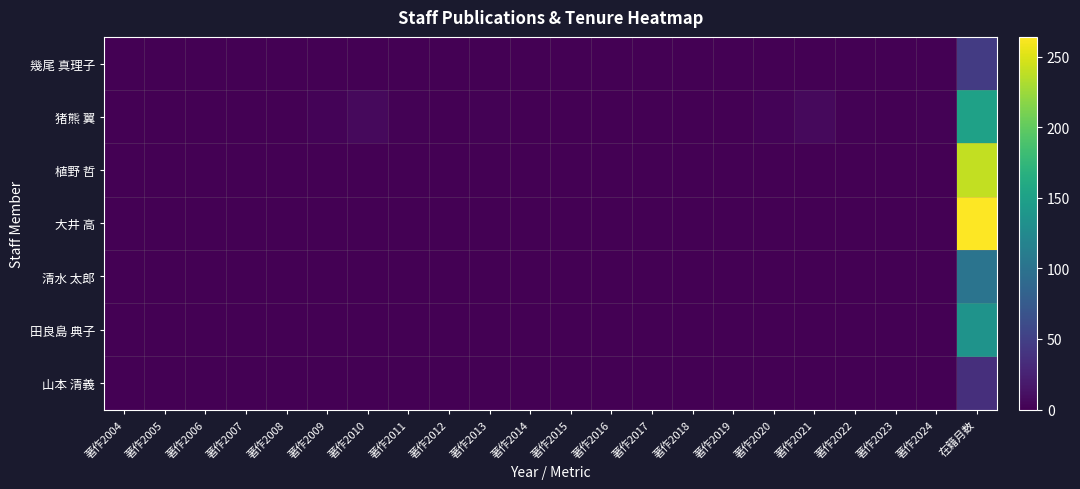

What is the total value across all series at 著作2021?

7